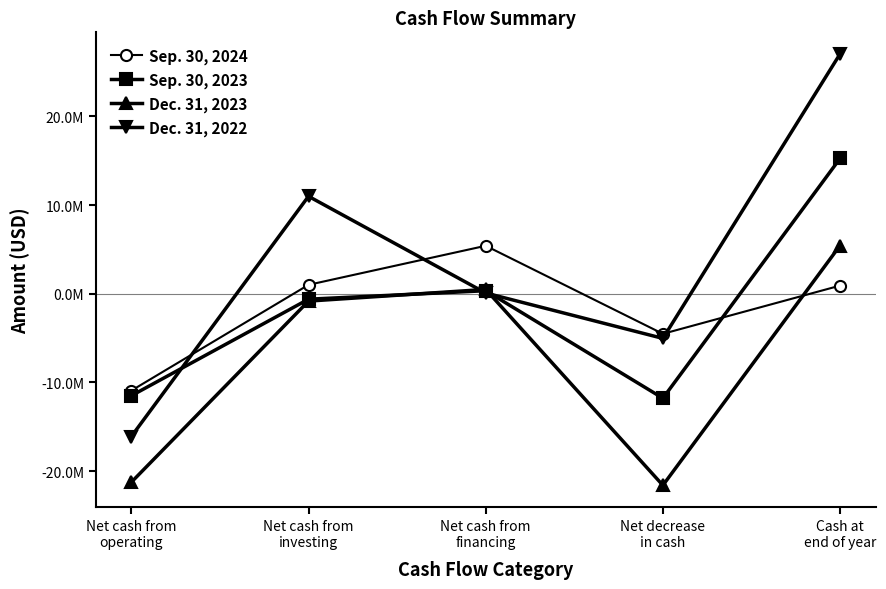

What is the label of the 3rd point from the right?

Net cash from
financing